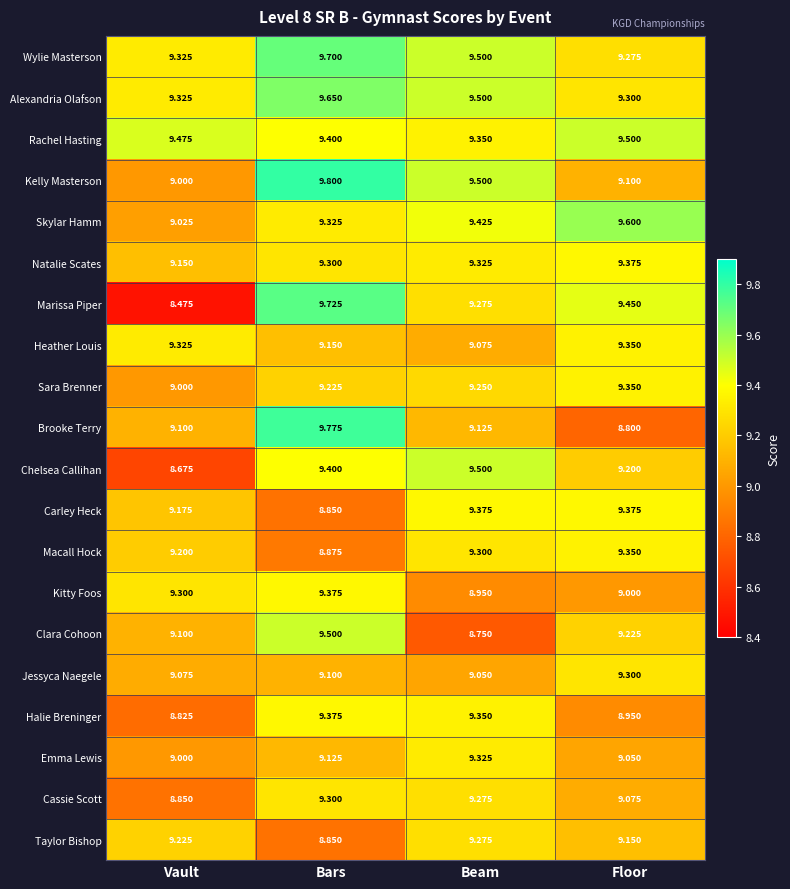

List the labels in order of Halie Breninger value, smallest first.

Vault, Floor, Beam, Bars